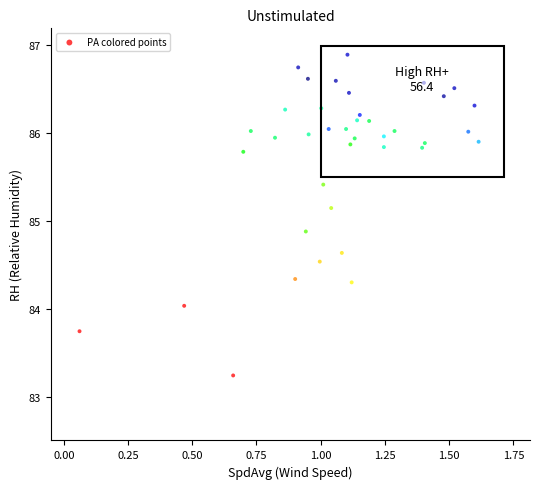

What is the range of X values (max minus min)?

1.6